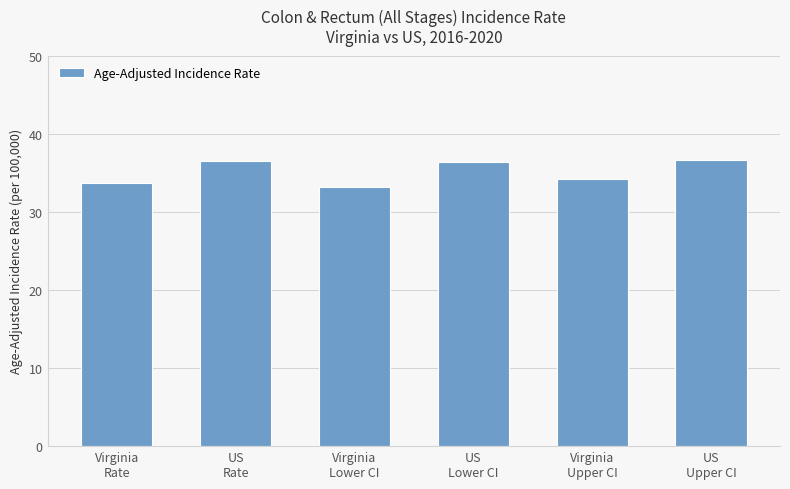

What is the value of the 5th bar from the left?

34.2